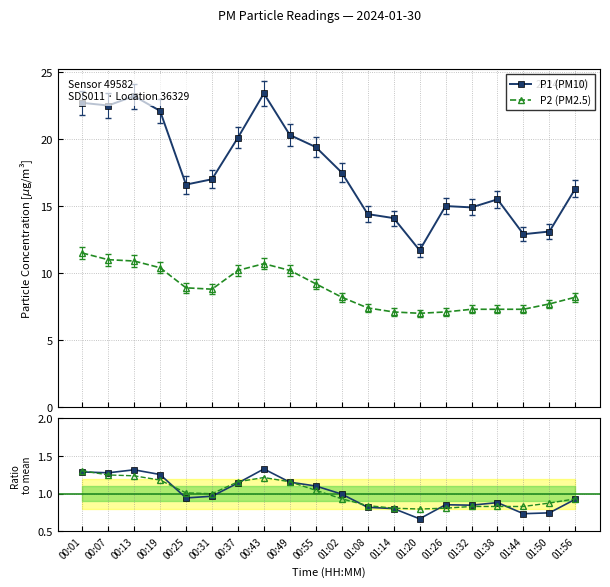

True or false: P1 / mean(P1) and P1 (PM10) cross at least once.

False